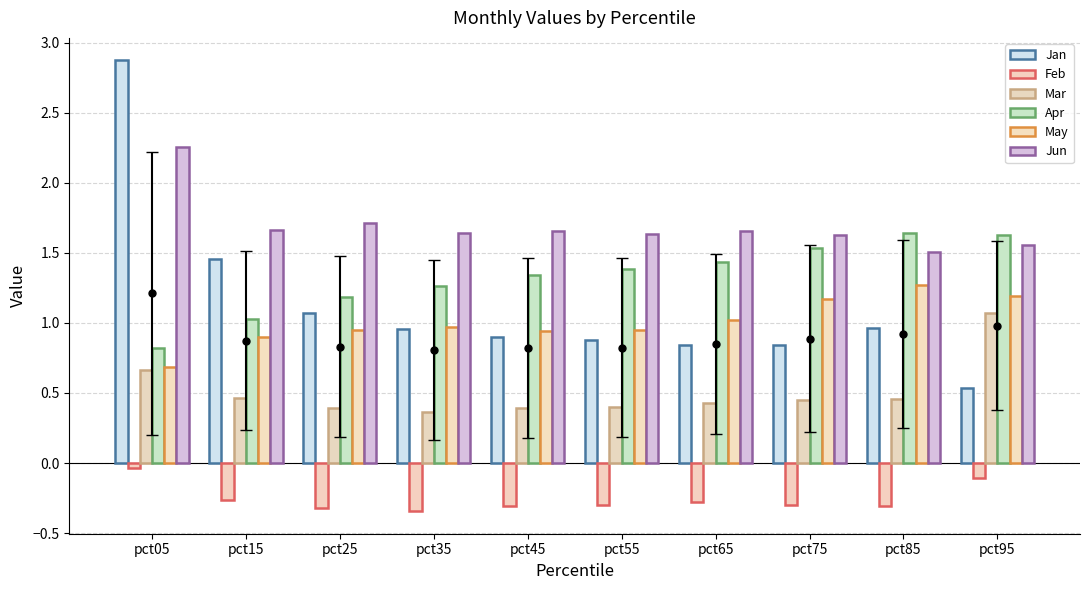

What is the difference between the highest and lowest values at pct05?

2.9